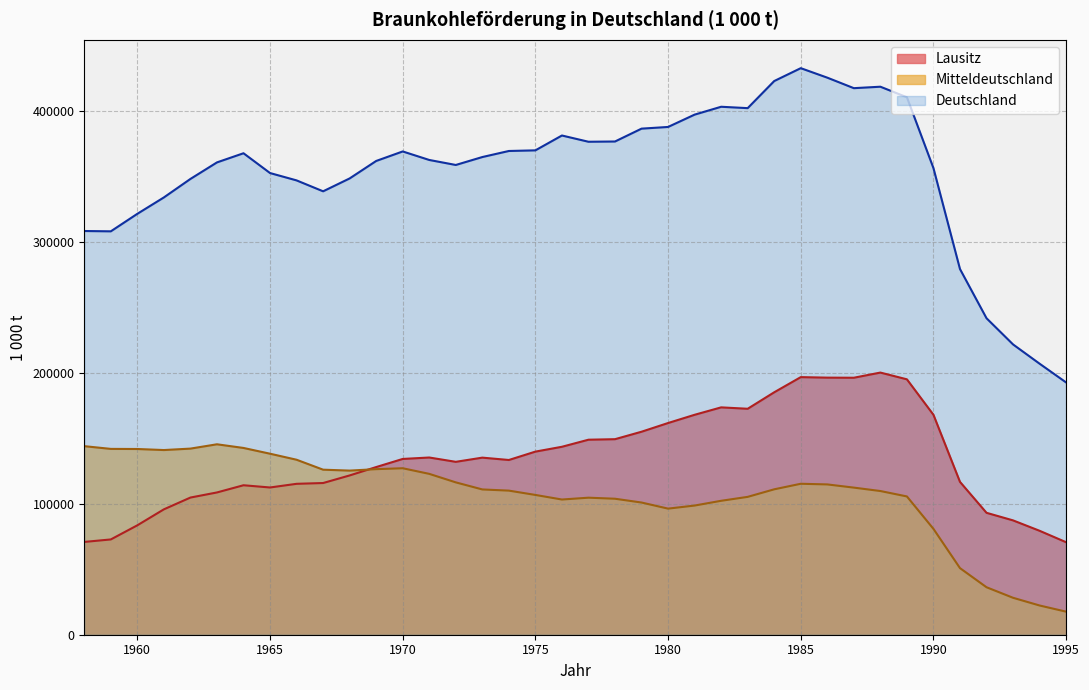

What is the value of the Deutschland point at the 16th from the left?

364971.0